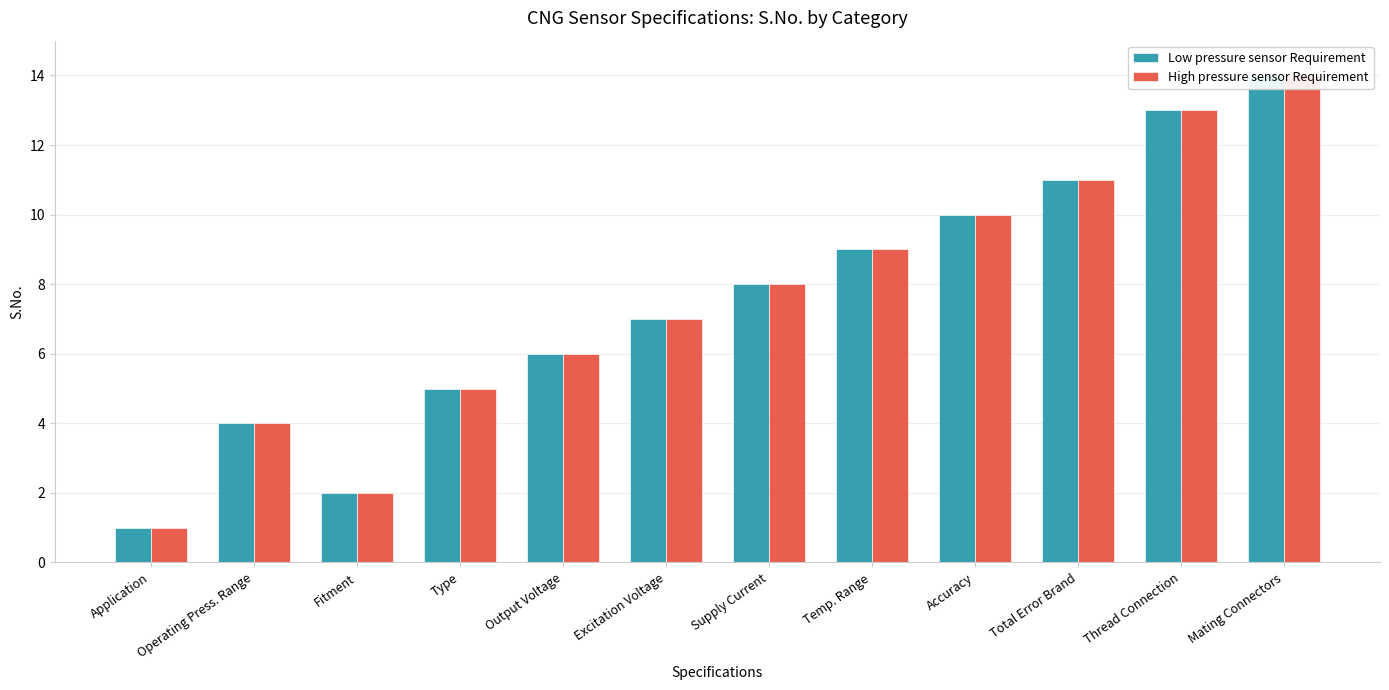

What is the minimum value for Low pressure sensor Requirement?

1